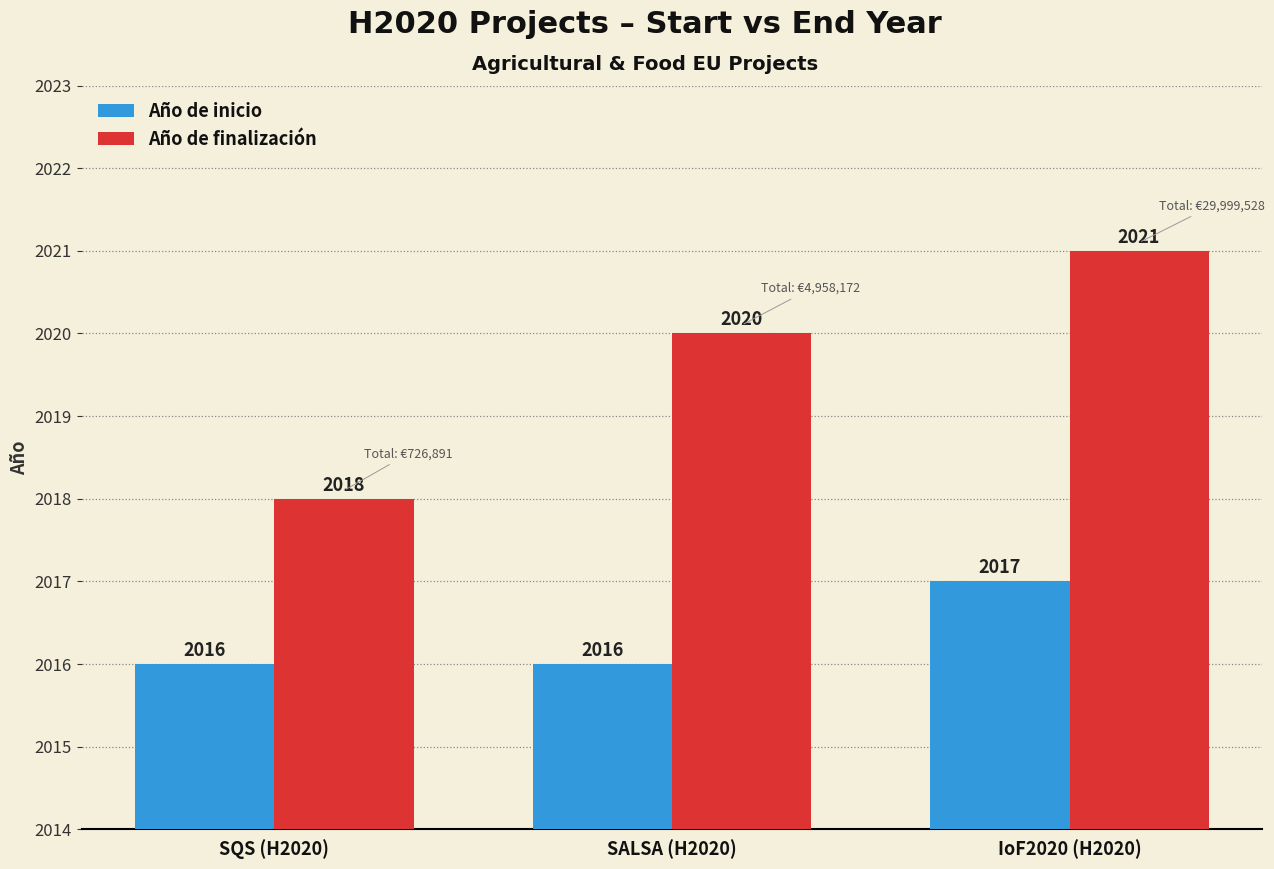

What are all the series names shown in the legend?

Año de inicio, Año de finalización